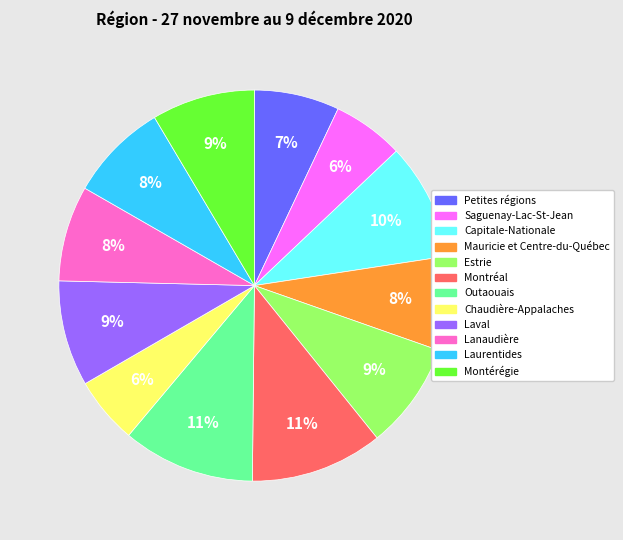

To the nearest percent, what portion does Estrie represent?

9%